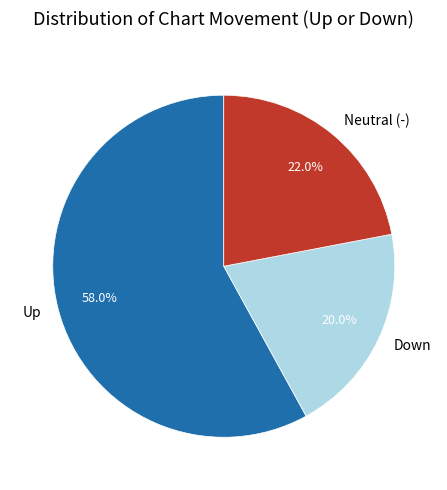

How many slices are in this pie chart?

3